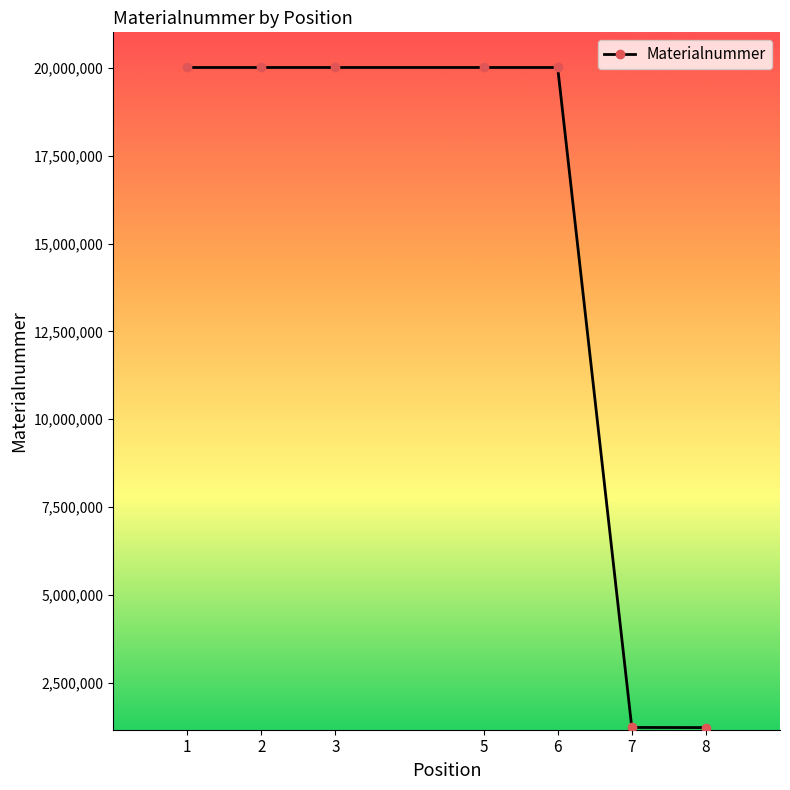

What is the difference between the values at 6 and 3?

96